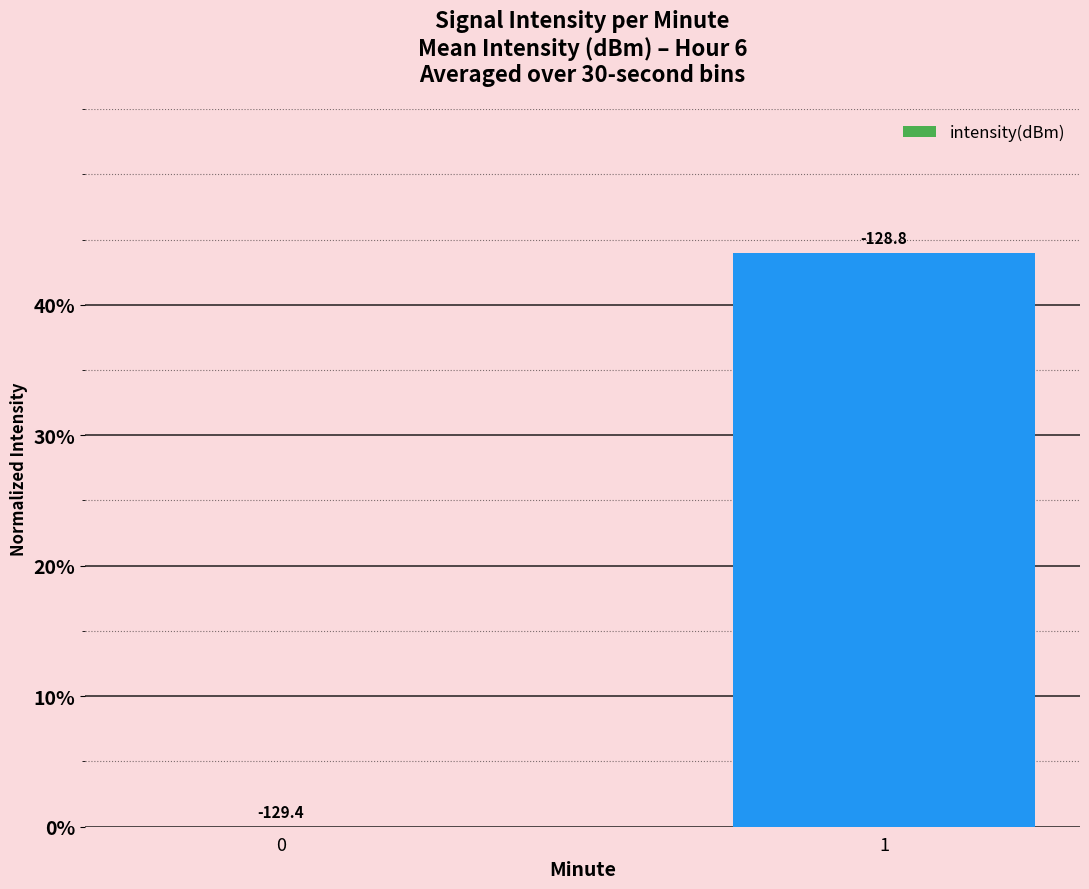

Which category has the highest value across all series?

1